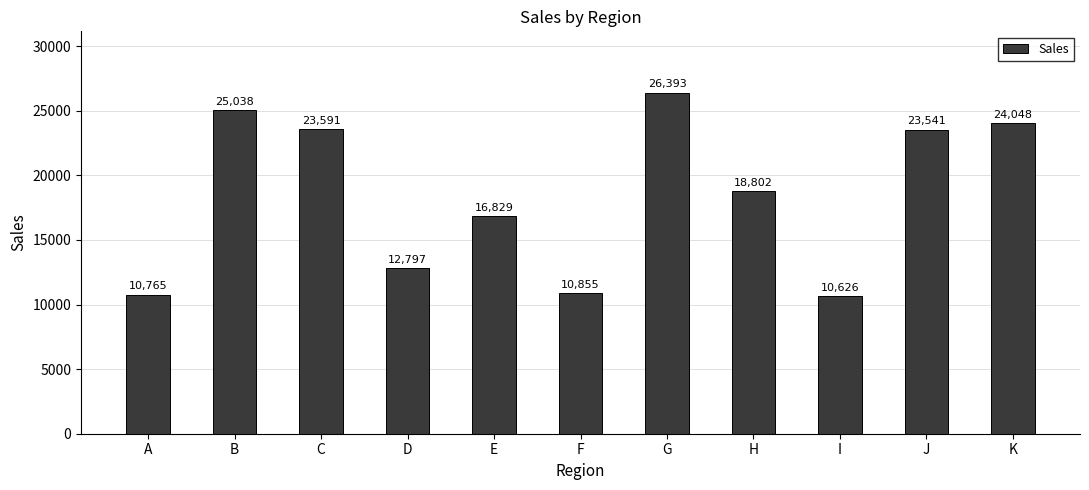

Where is the data nearest to the value 18509?

H